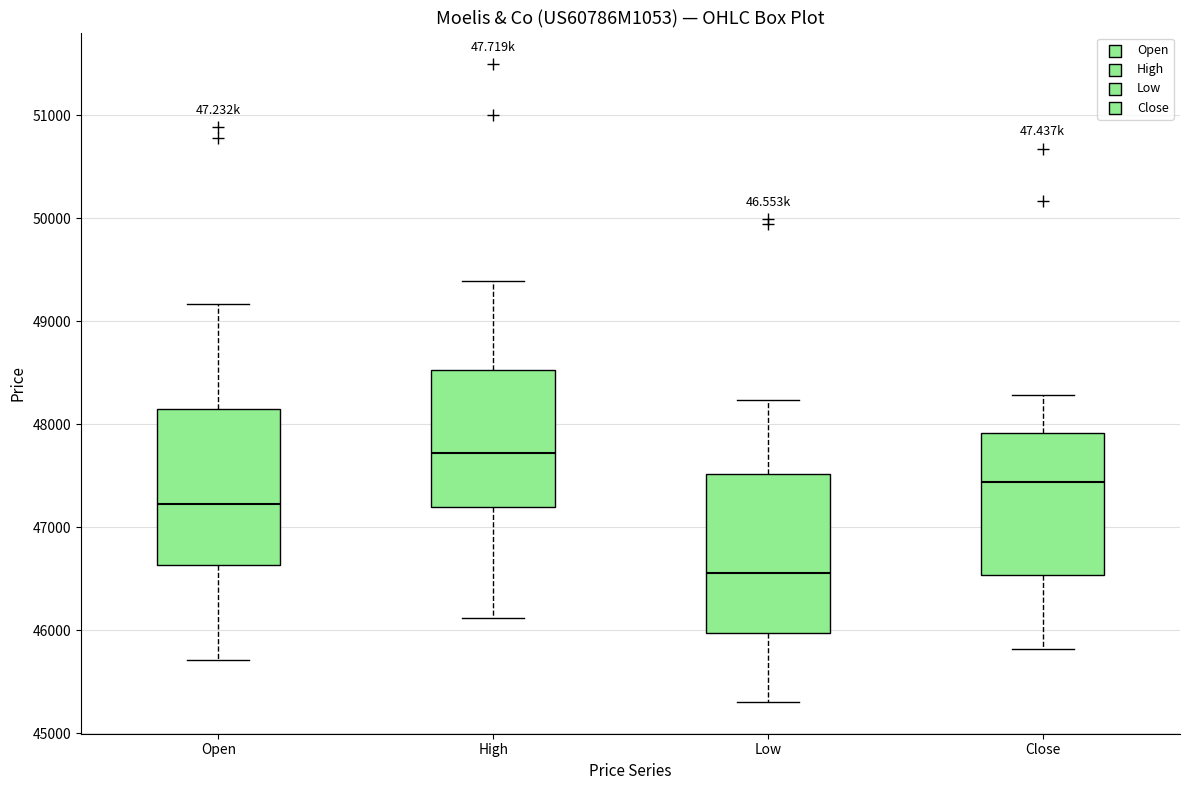

Where is the upper edge of the box for Open on the y-axis? The values are not printed on the chart, so give them approximately, as read against the axis.

48200